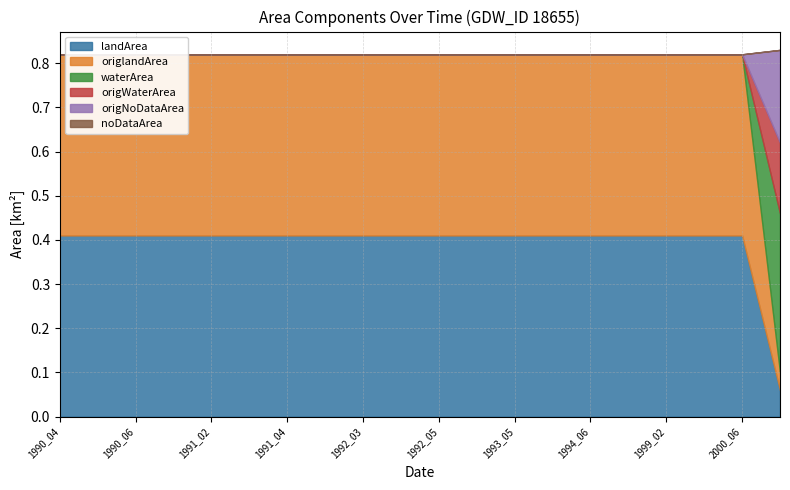

What is the difference between the maximum and minimum values in the waterArea series?

0.4